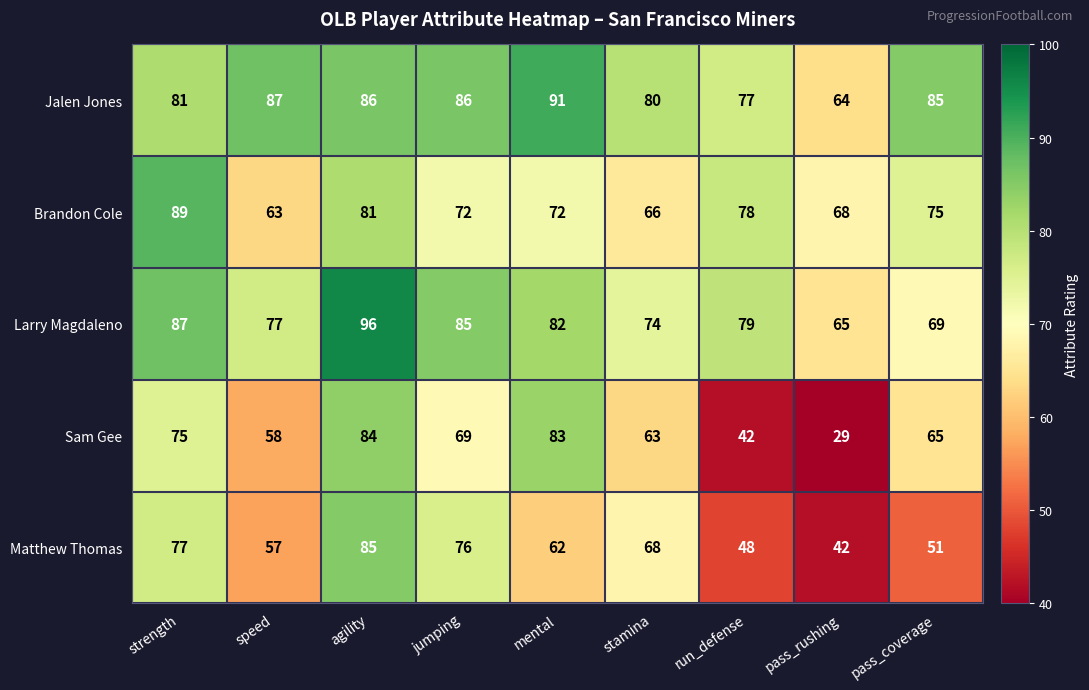

Between speed and pass_rushing, which series saw the biggest shift?

Sam Gee